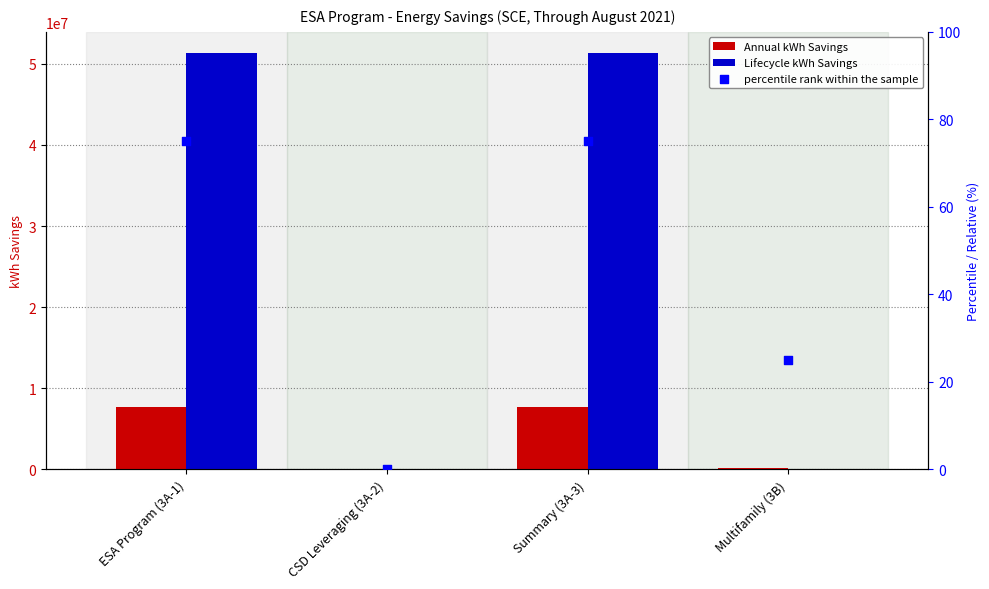

What are all the series names shown in the legend?

Annual kWh Savings, Lifecycle kWh Savings, percentile rank within the sample